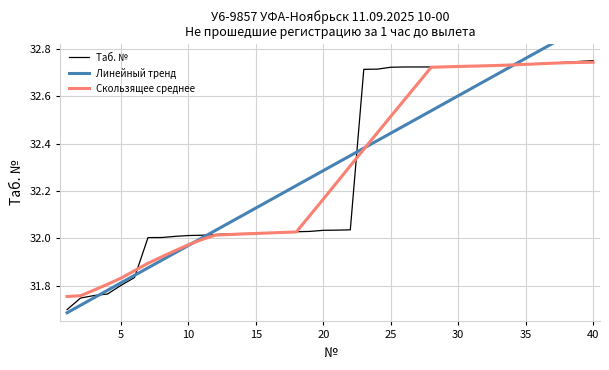

Where is Скользящее среднее nearest to the value 32?

10